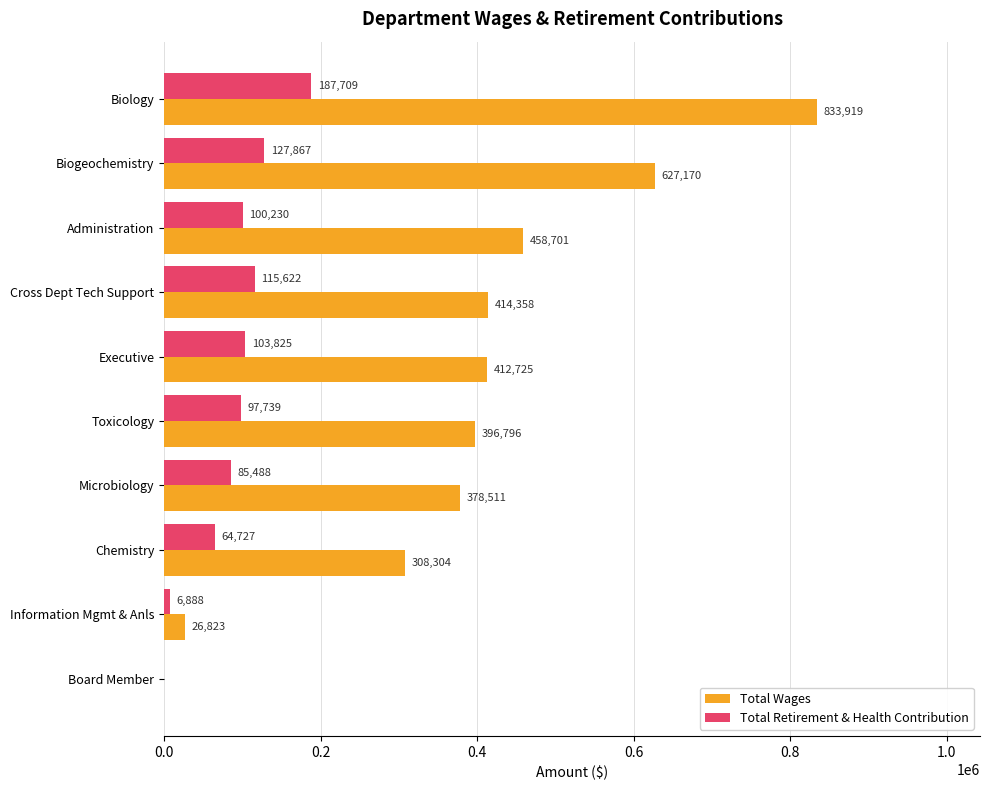

True or false: Total Wages has a value of 627170 at Biogeochemistry.

True